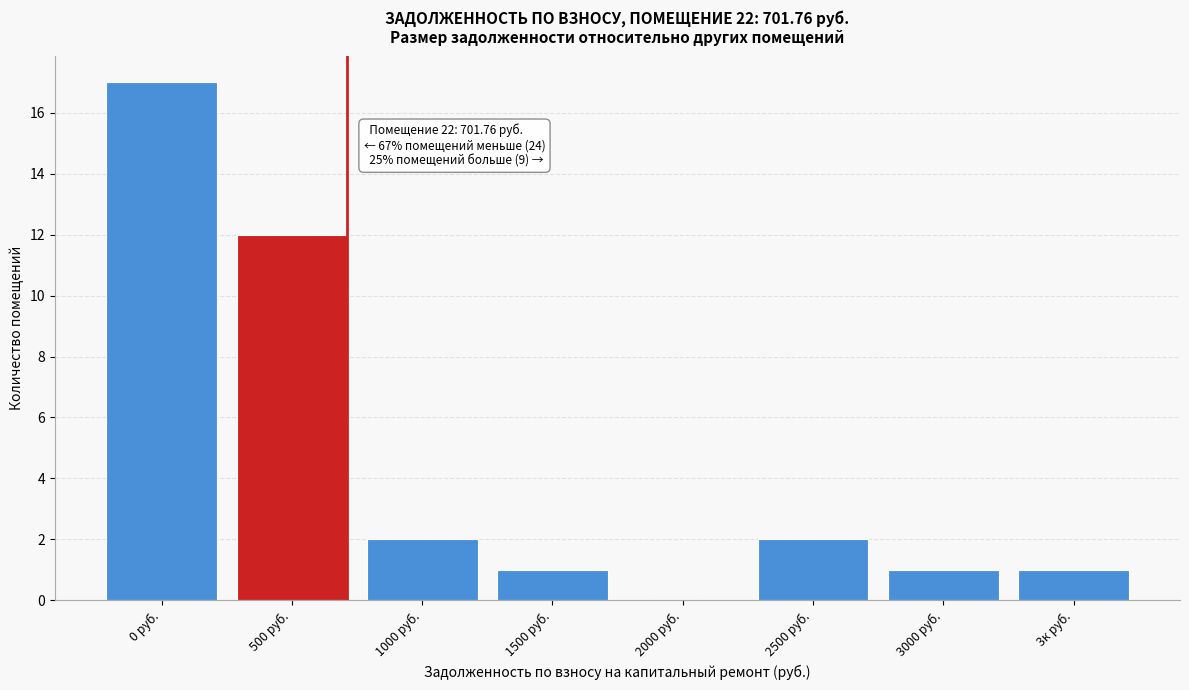

Reading left to right, list all the values displayed in this chart.

0 руб.=17	500 руб.=12	1000 руб.=2	1500 руб.=1	2000 руб.=0	2500 руб.=2	3000 руб.=1	3к руб.=1